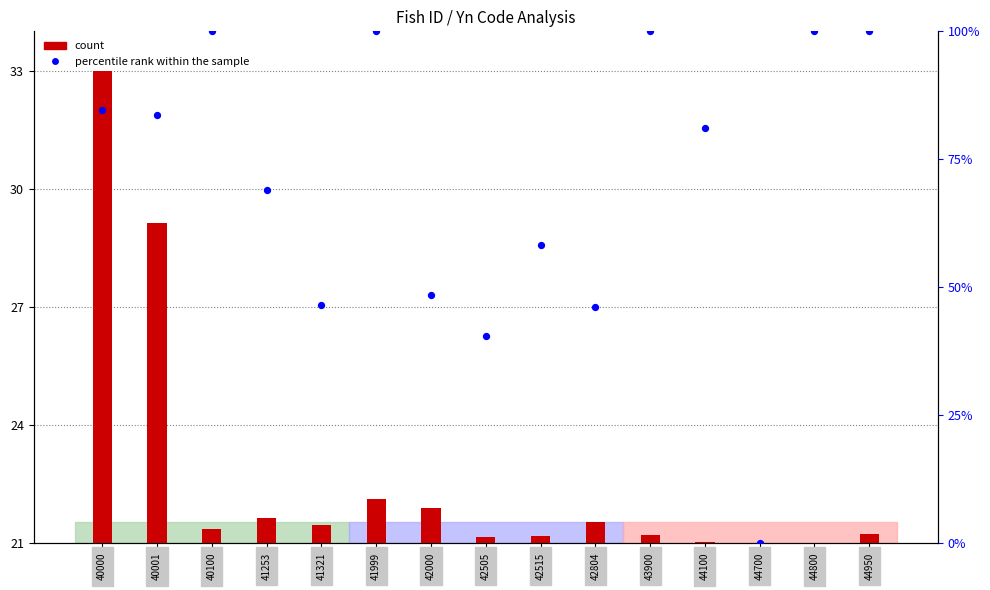

Which series contains the highest Y value?

percentile rank within the sample